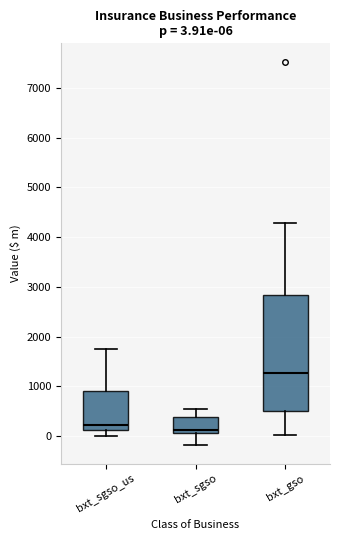

Comparing the boxes themselves (not the whiskers), which one is the tallest?

bxt_gso